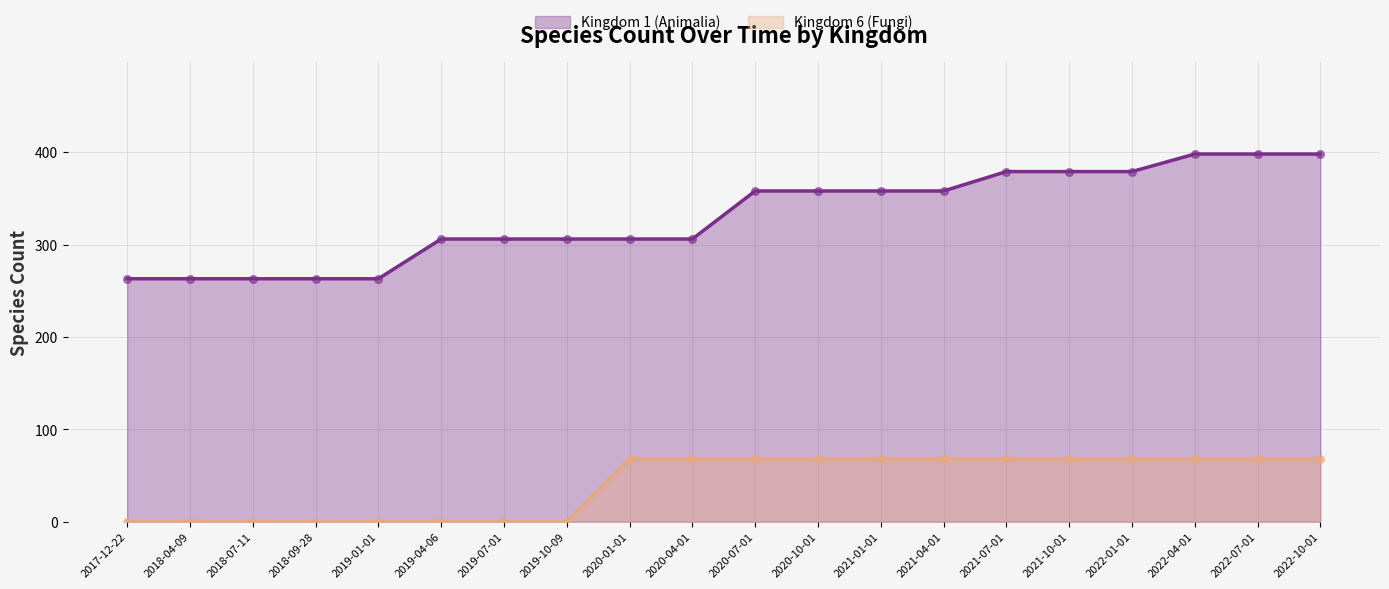

Is the value of Kingdom 1 (Animalia) at 2022-07-01 greater than the value of Kingdom 6 (Fungi) at 2020-07-01?

Yes